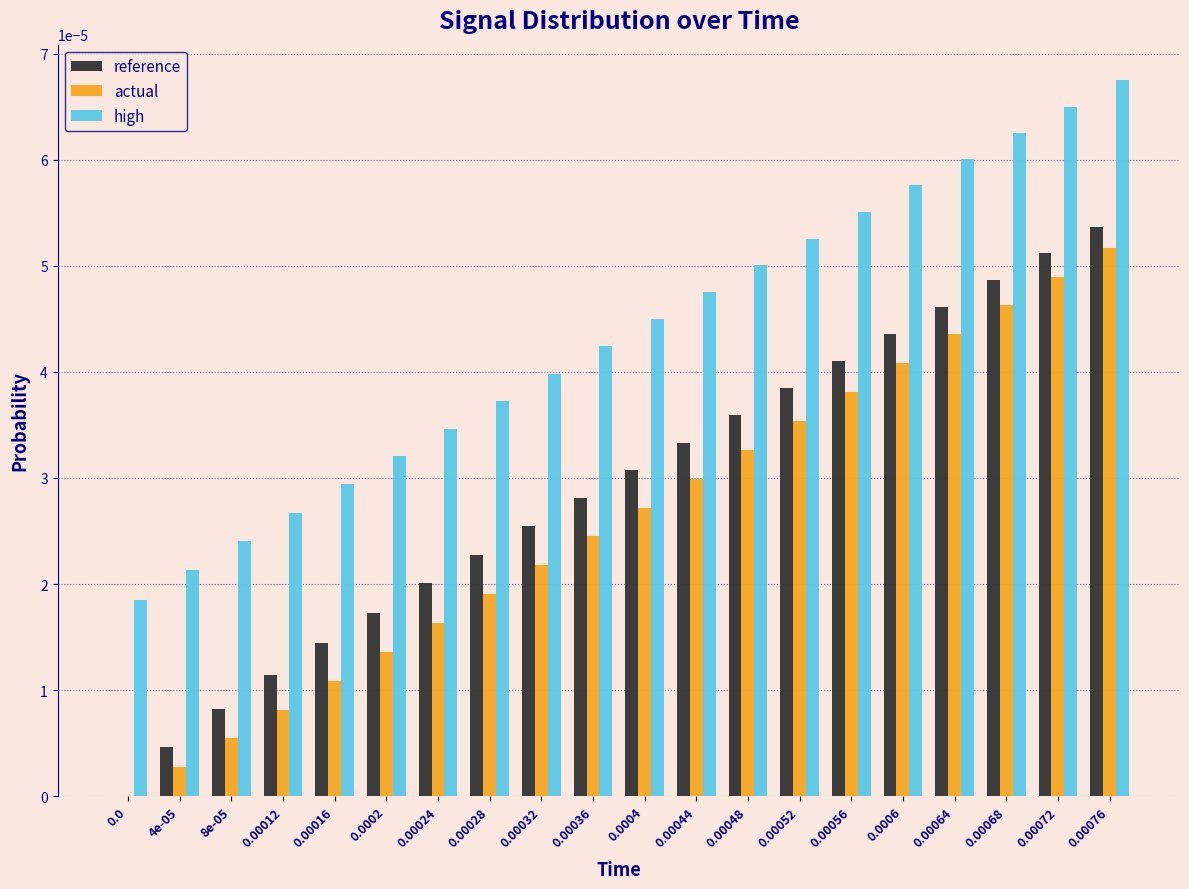

The reference series shows 0.0 at 4e-05. True or false?

True